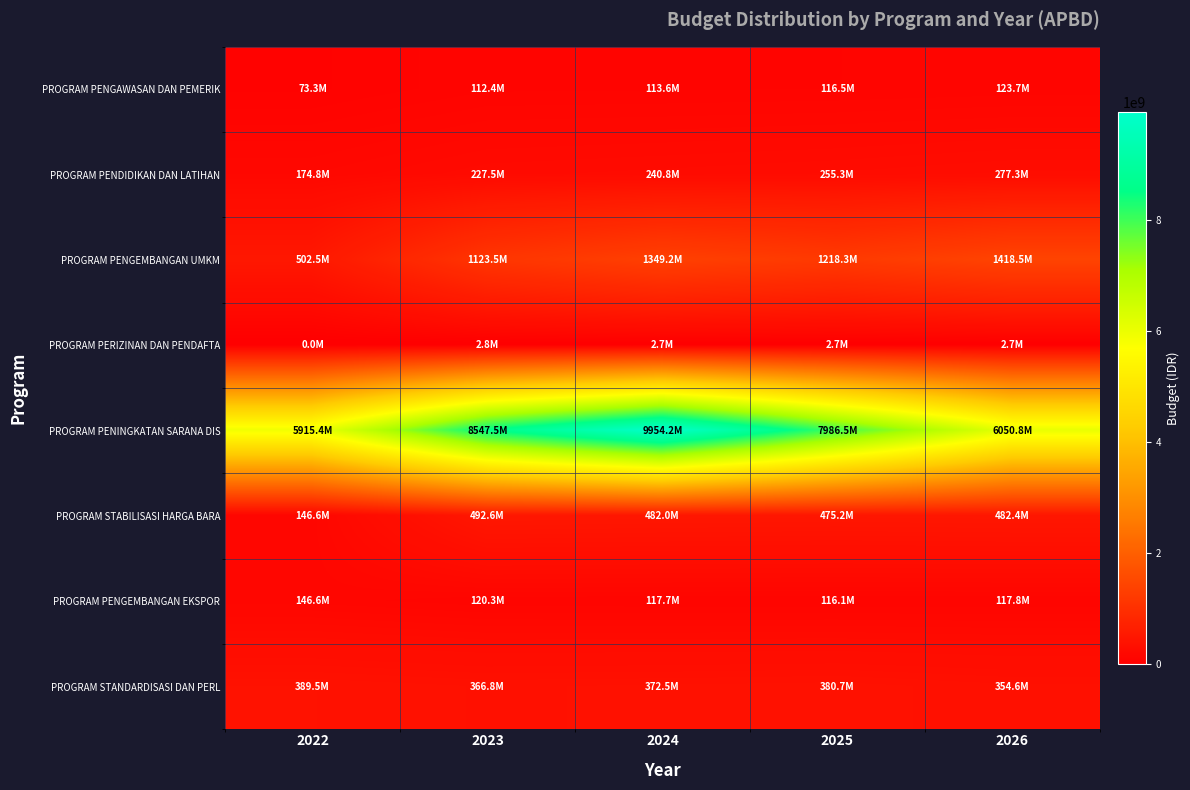

Reading left to right, list all the values displayed in this chart.

PROGRAM PENGAWASAN DAN PEMERIK: 2022=73288000	2023=112351000	2024=113569000	2025=116452000	2026=123668000
PROGRAM PENDIDIKAN DAN LATIHAN: 2022=174849000	2023=227488000	2024=240766000	2025=255297000	2026=277345000
PROGRAM PENGEMBANGAN UMKM: 2022=502544000	2023=1123515000	2024=1349198000	2025=1218262000	2026=1418549000
PROGRAM PERIZINAN DAN PENDAFTA: 2022=0	2023=2786000	2024=2726000	2025=2688000	2026=2728000
PROGRAM PENINGKATAN SARANA DIS: 2022=5915365000	2023=8547532000	2024=9954203000	2025=7986463000	2026=6050840000
PROGRAM STABILISASI HARGA BARA: 2022=146575000	2023=492582000	2024=481987000	2025=475212000	2026=482398000
PROGRAM PENGEMBANGAN EKSPOR: 2022=146575000	2023=120337000	2024=117748000	2025=116093000	2026=117849000
PROGRAM STANDARDISASI DAN PERL: 2022=389539000	2023=366766000	2024=372506000	2025=380707000	2026=354637000